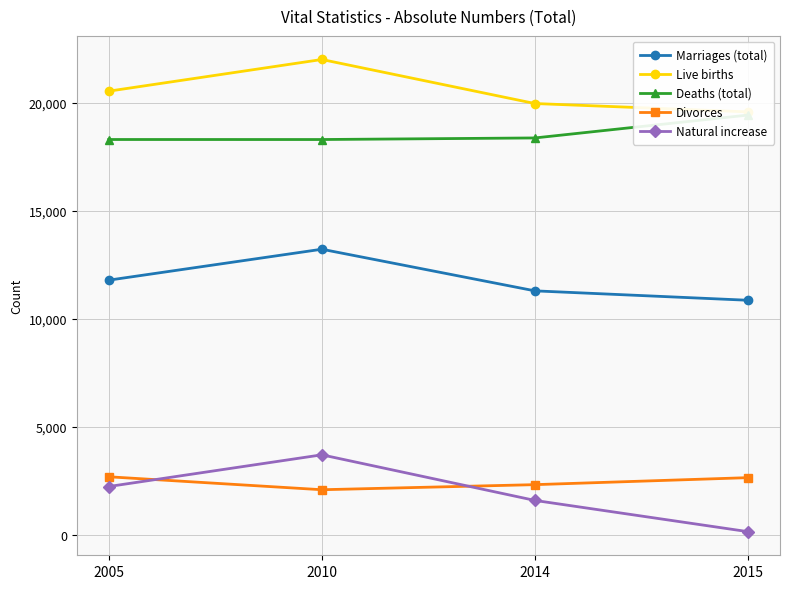

What is the approximate value of Divorces at 2010, to the nearest 50?

2100